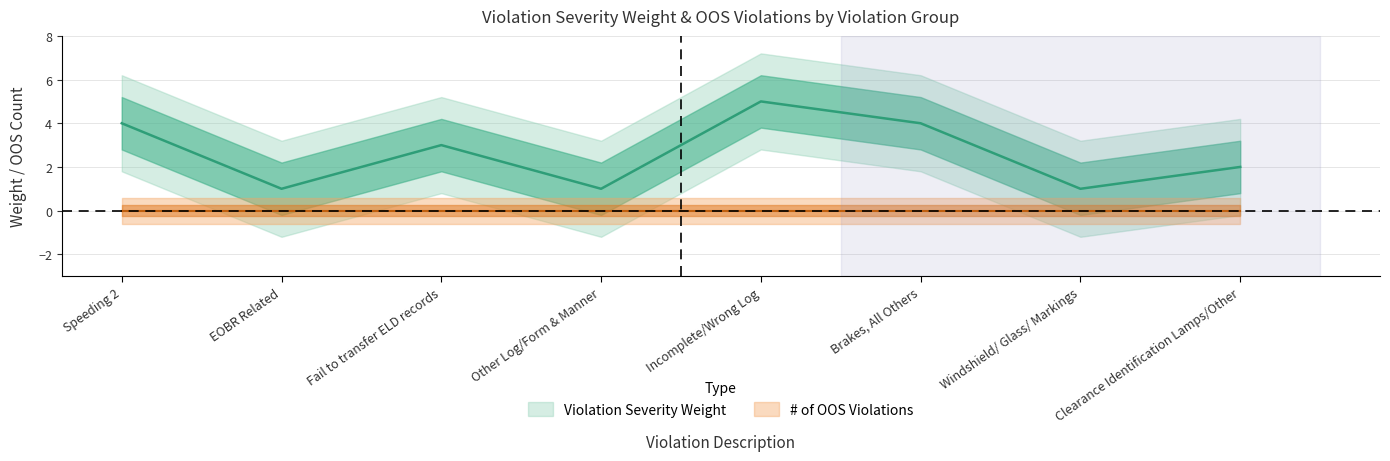

Rank the categories by value from highest to lowest.

Incomplete/Wrong Log, Speeding 2, Brakes, All Others, Fail to transfer ELD records, Clearance Identification Lamps/Other, EOBR Related, Other Log/Form & Manner, Windshield/ Glass/ Markings